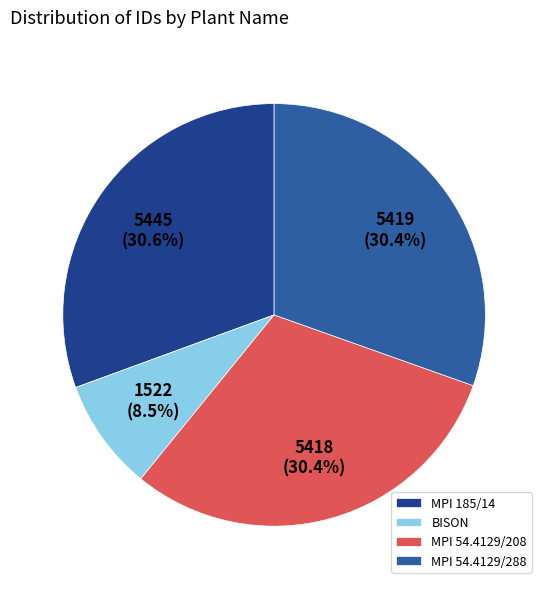

Which category has the smallest portion of the pie?

BISON